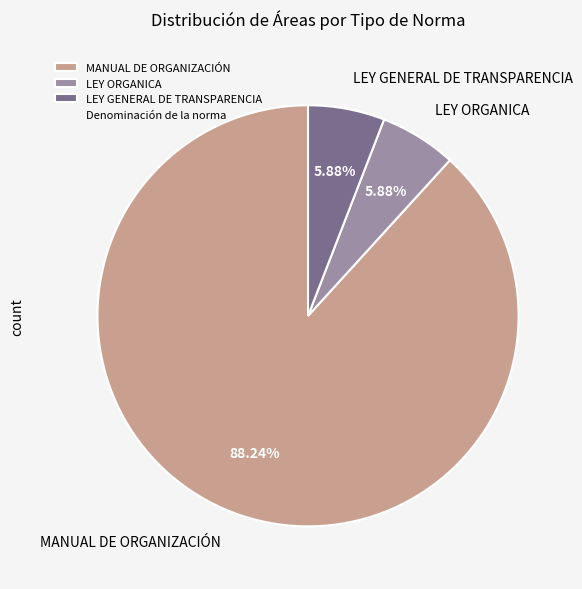

What is the largest slice in the pie chart?

MANUAL DE ORGANIZACIÓN